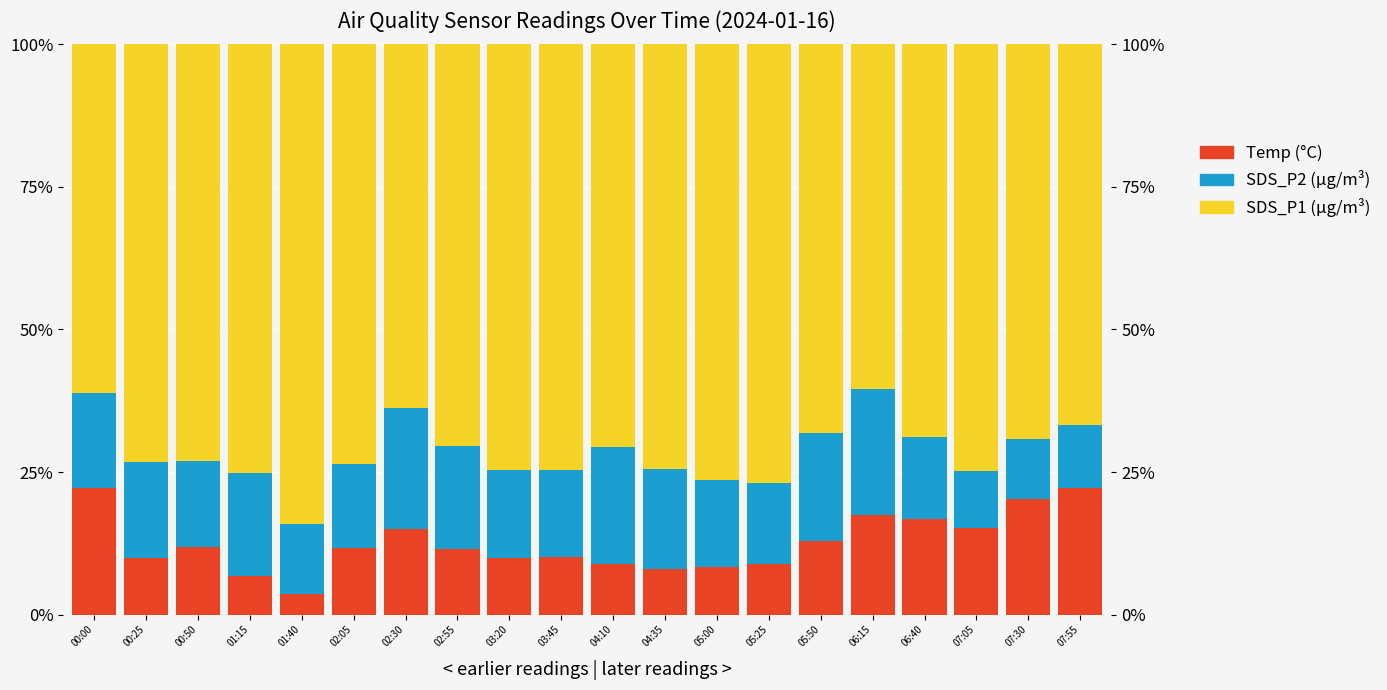

True or false: SDS_P1 (µg/m³) has a value of 61.1 at 00:00.

True